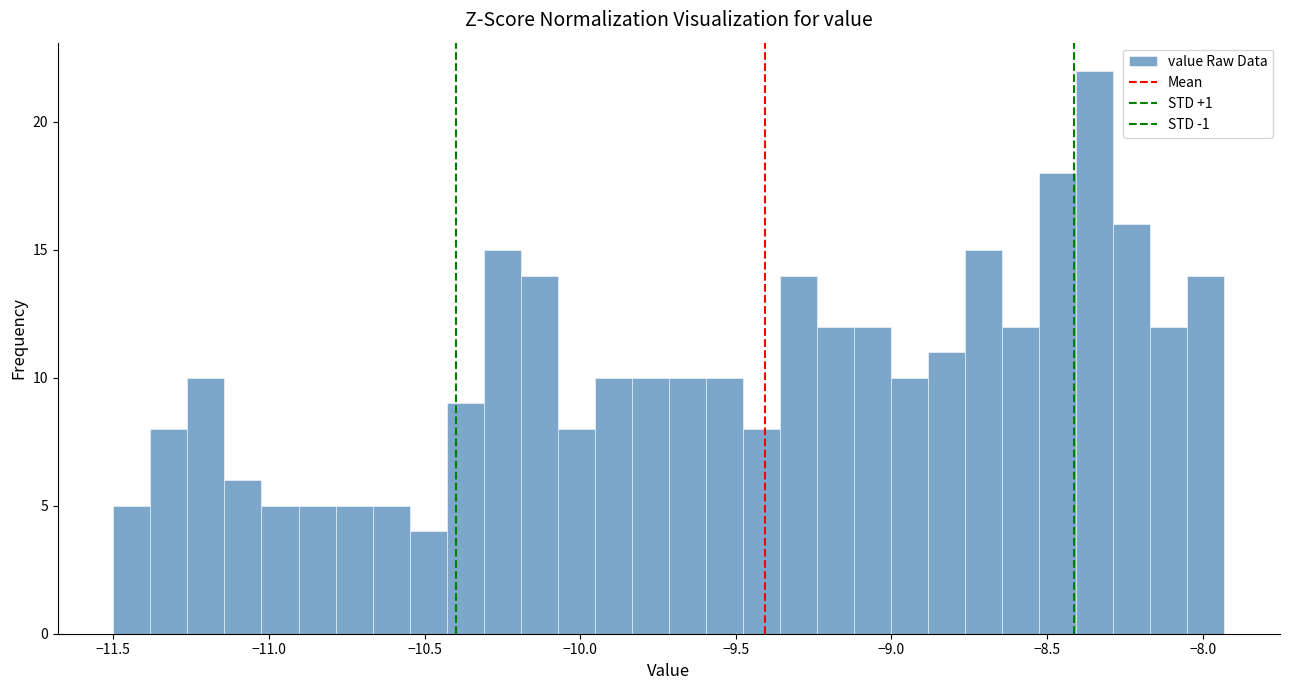

Around what value on the x-axis is the tallest bar? Give the approximate position of its centre, as read against the axis.

-8.35